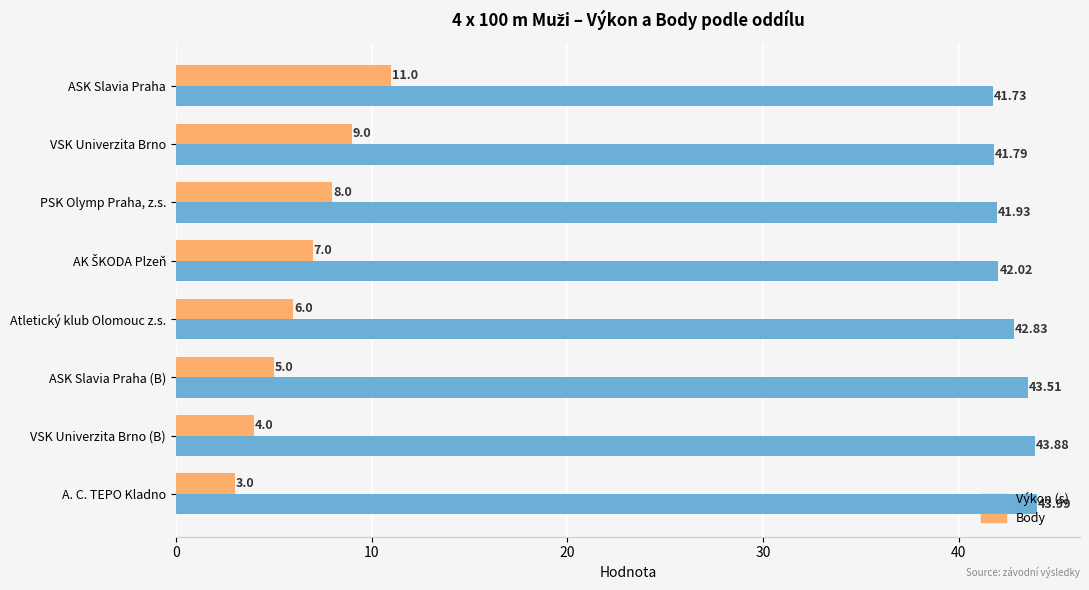

How many data points in Výkon (s) are less than 42?

3